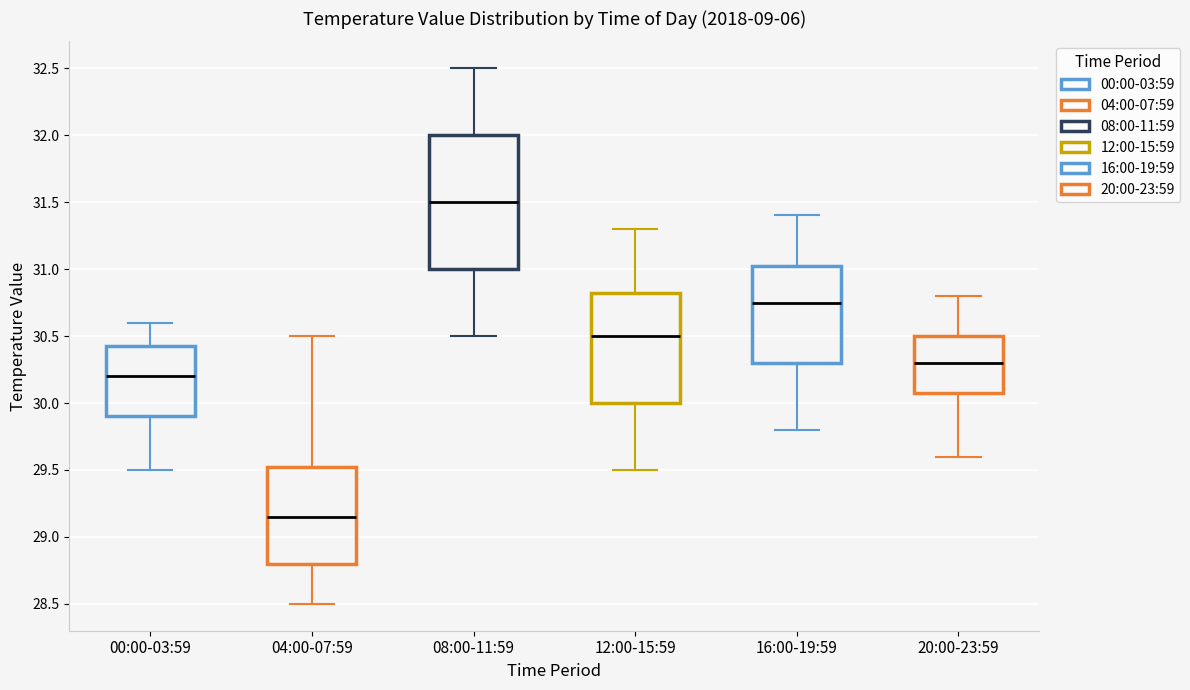

Reading left to right, read every box against the y-axis: the position of its median line, the range the box covers, and the ends of its whiskers. The values are not printed on the chart, so give them approximately, as read against the axis.

00:00-03:59: median 30.20, box 29.90 to 30.45, whiskers 29.50 to 30.60
04:00-07:59: median 29.15, box 28.80 to 29.55, whiskers 28.50 to 30.50
08:00-11:59: median 31.50, box 31.00 to 32.00, whiskers 30.50 to 32.50
12:00-15:59: median 30.50, box 30.00 to 30.85, whiskers 29.50 to 31.30
16:00-19:59: median 30.75, box 30.30 to 31.05, whiskers 29.80 to 31.40
20:00-23:59: median 30.30, box 30.10 to 30.50, whiskers 29.60 to 30.80